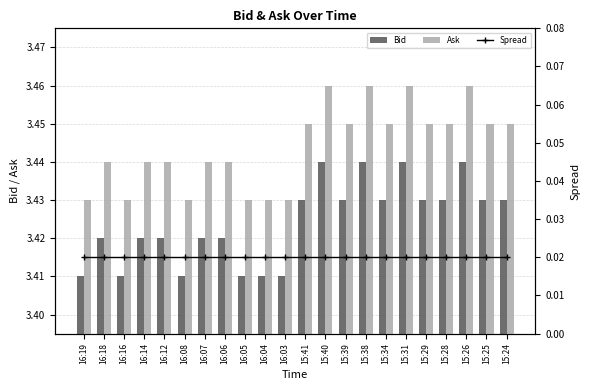

Rank the series by their maximum value, from lowest to highest.

Spread, Bid, Ask